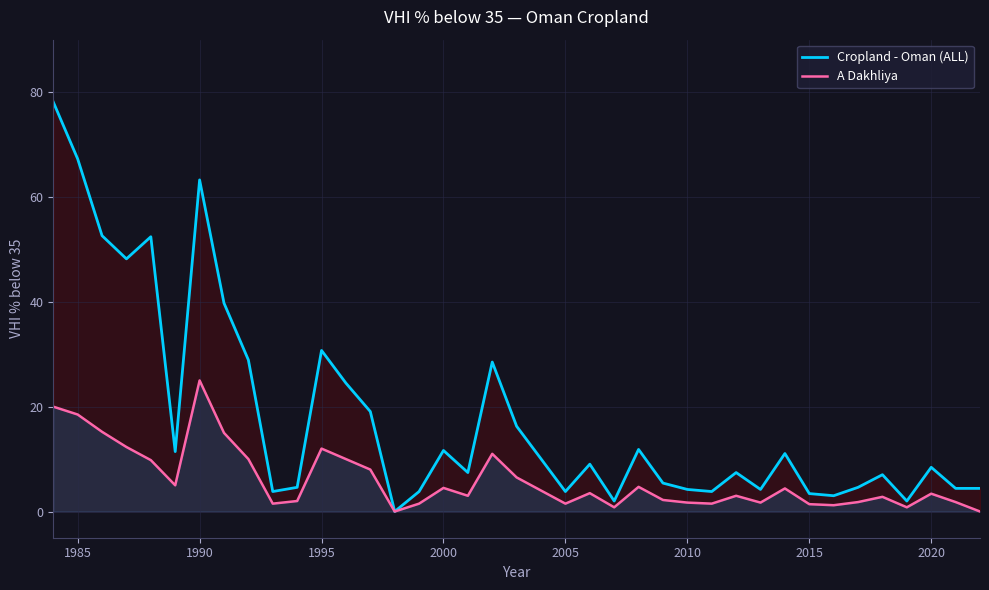

Does the chart have visible grid lines?

Yes